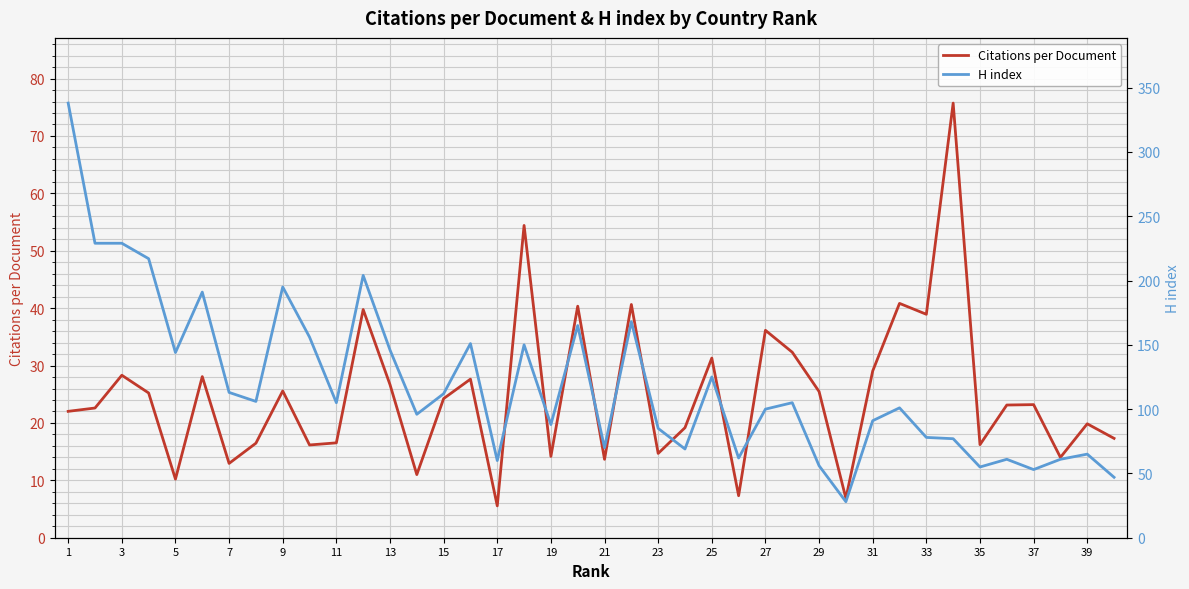

True or false: Citations per Document and H index intersect in this chart.

False